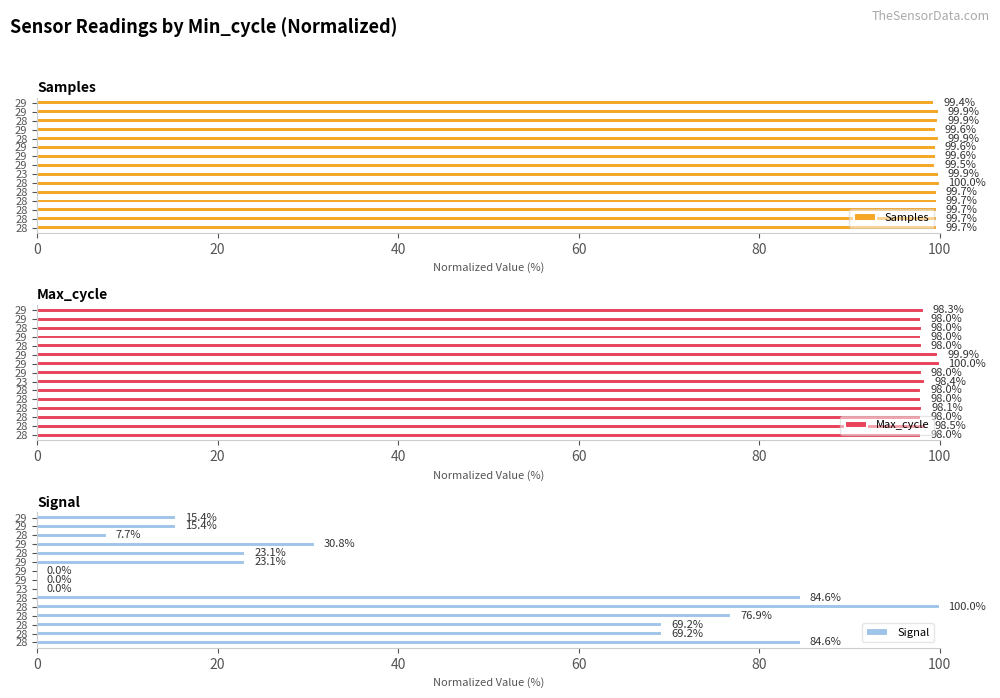

What is the value of the Max_cycle bar at the 14th from the left?

98.0